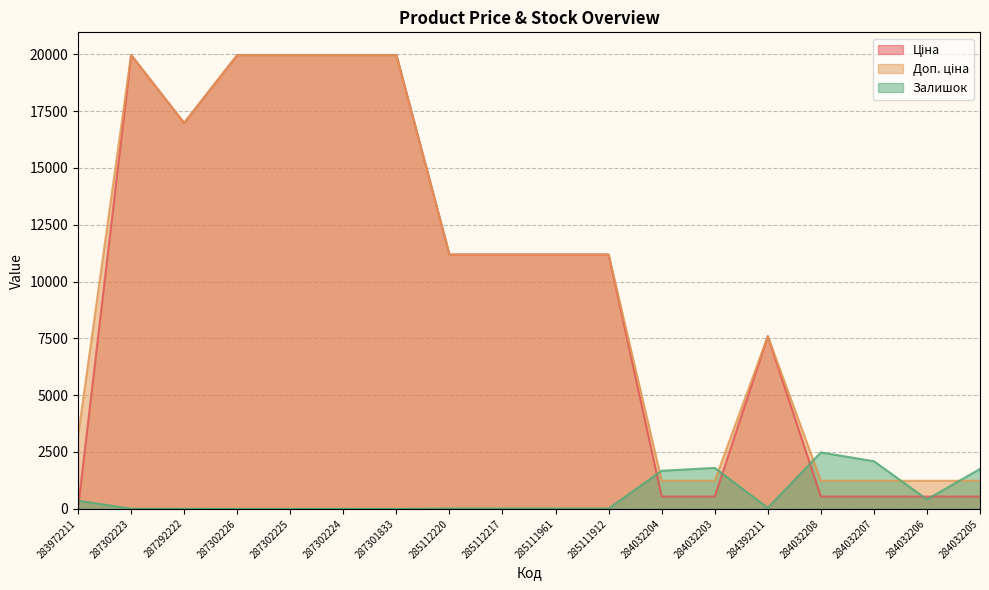

Which category has the lowest value in the Доп. ціна series?

284032204